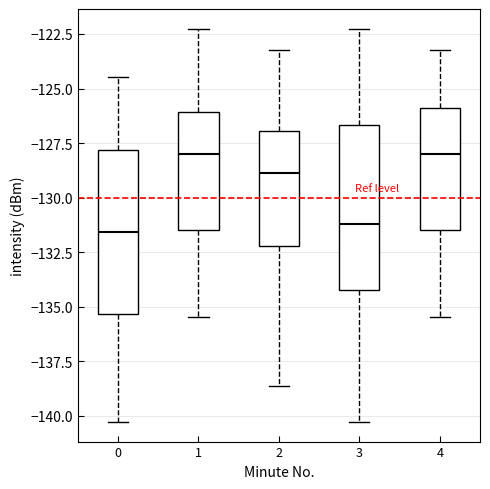

Reading left to right, transcribe this box plot: for each box, give where its median line is, the range the box spans, and where its two whiskers end, as read against the y-axis. The values are not printed on the chart, so give them approximately, as read against the axis.

0: median -131.5, box -135.5 to -128.0, whiskers -140.5 to -124.5
1: median -128.0, box -131.5 to -126.0, whiskers -135.5 to -122.5
2: median -129.0, box -132.0 to -127.0, whiskers -138.5 to -123.5
3: median -131.0, box -134.0 to -126.5, whiskers -140.5 to -122.5
4: median -128.0, box -131.5 to -126.0, whiskers -135.5 to -123.5